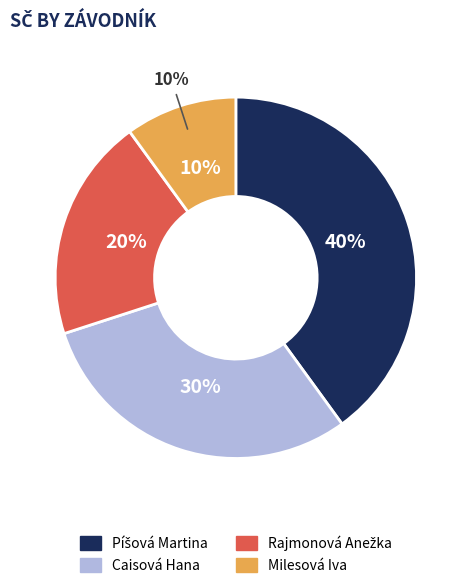

Rank the categories by value from lowest to highest.

Milesová Iva, Rajmonová Anežka, Caisová Hana, Píšová Martina